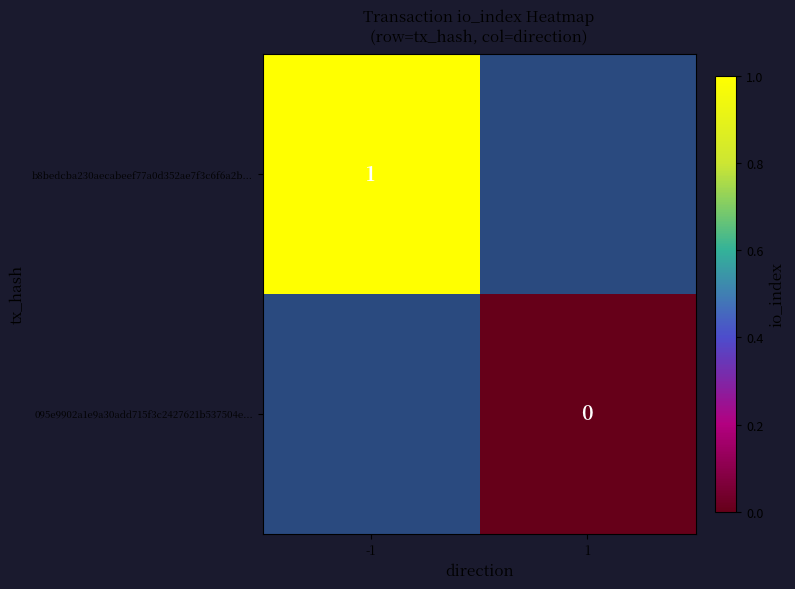

How many categories are shown in the chart?

2